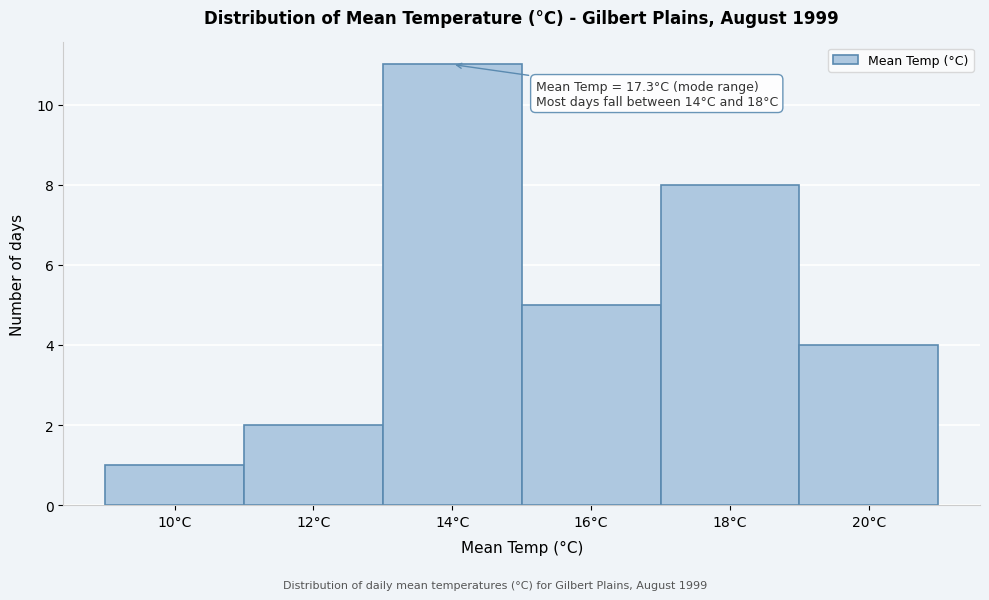

Reading right to left, list all the values displayed in this chart.

20°C=4	18°C=8	16°C=5	14°C=11	12°C=2	10°C=1